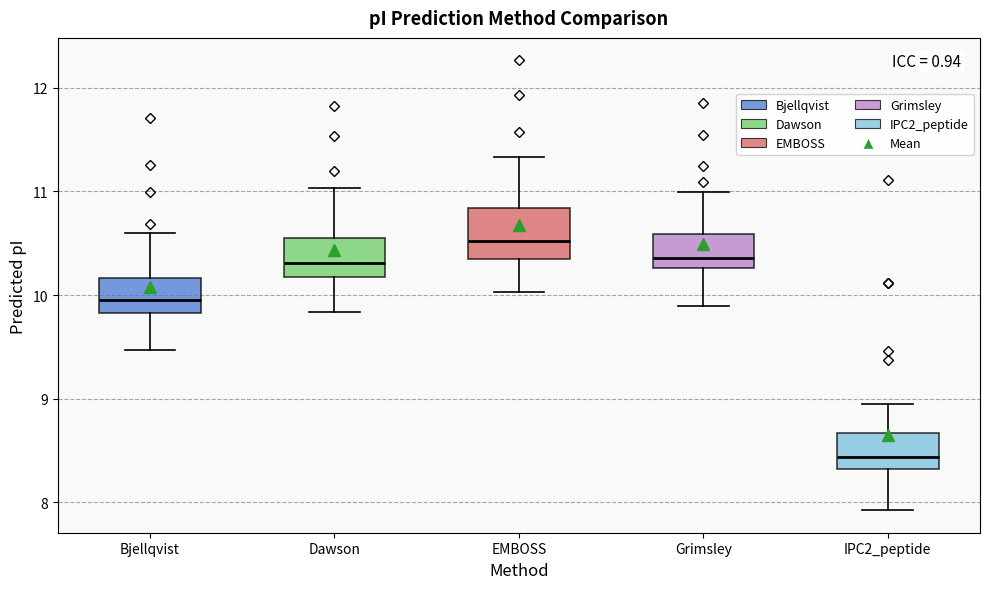

Which box's median line is the highest?

EMBOSS